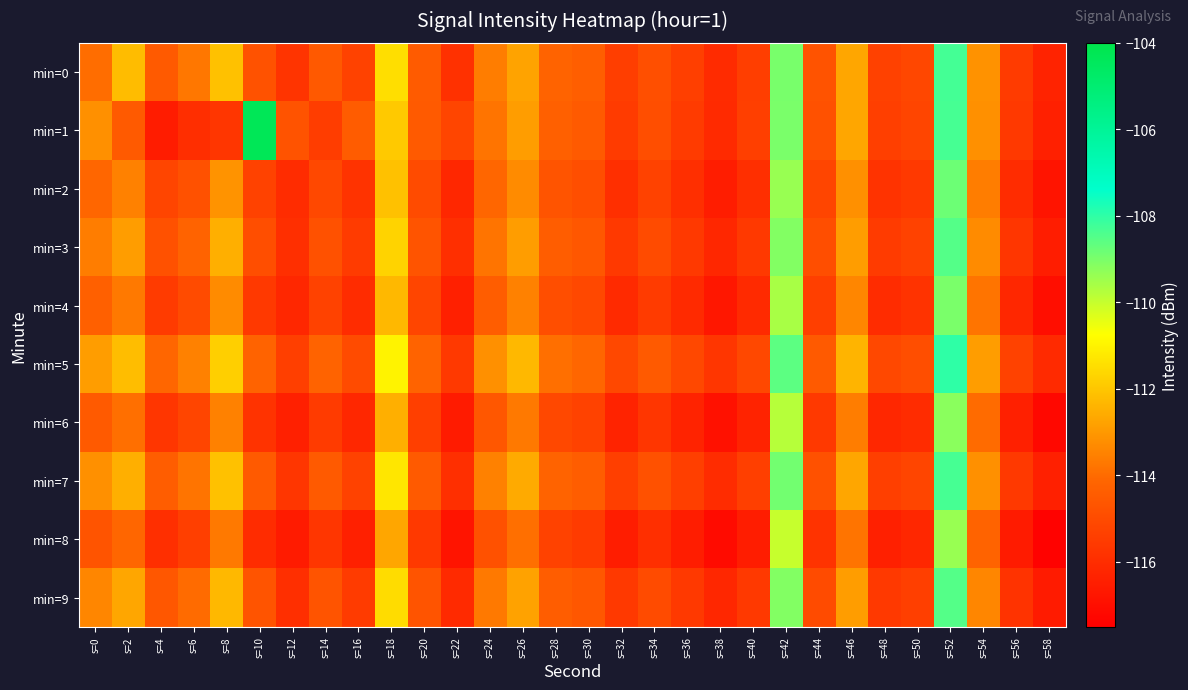

Reading right to left, transcribe all the data shown in this chart.

min=0: s=58=-116.3	s=56=-115.5	s=54=-113.1	s=52=-108.3	s=50=-115.1	s=48=-115.3	s=46=-112.7	s=44=-114.7	s=42=-109.0	s=40=-115.4	s=38=-116.1	s=36=-115.4	s=34=-114.9	s=32=-115.4	s=30=-114.4	s=28=-114.2	s=26=-112.8	s=24=-113.6	s=22=-115.9	s=20=-114.5	s=18=-111.5	s=16=-115.3	s=14=-114.5	s=12=-115.7	s=10=-114.8	s=8=-112.1	s=6=-113.8	s=4=-114.5	s=2=-112.2	s=0=-114.0
min=1: s=58=-116.4	s=56=-115.6	s=54=-113.2	s=52=-108.3	s=50=-115.2	s=48=-115.4	s=46=-112.7	s=44=-114.8	s=42=-109.0	s=40=-115.4	s=38=-116.1	s=36=-115.5	s=34=-114.9	s=32=-115.5	s=30=-114.5	s=28=-114.3	s=26=-112.9	s=24=-113.8	s=22=-115.2	s=20=-114.5	s=18=-111.9	s=16=-114.4	s=14=-115.5	s=12=-114.8	s=10=-104.3	s=8=-115.7	s=6=-116.0	s=4=-116.5	s=2=-114.5	s=0=-113.2
min=2: s=58=-116.8	s=56=-116.0	s=54=-113.6	s=52=-108.8	s=50=-115.6	s=48=-115.8	s=46=-113.2	s=44=-115.2	s=42=-109.4	s=40=-115.9	s=38=-116.5	s=36=-115.9	s=34=-115.3	s=32=-115.9	s=30=-114.9	s=28=-114.7	s=26=-113.3	s=24=-114.1	s=22=-116.2	s=20=-115.0	s=18=-112.1	s=16=-115.8	s=14=-115.1	s=12=-116.0	s=10=-115.3	s=8=-113.1	s=6=-114.8	s=4=-115.2	s=2=-113.5	s=0=-114.1
min=3: s=58=-116.5	s=56=-115.7	s=54=-113.3	s=52=-108.5	s=50=-115.3	s=48=-115.5	s=46=-112.9	s=44=-114.9	s=42=-109.1	s=40=-115.6	s=38=-116.2	s=36=-115.6	s=34=-115.0	s=32=-115.6	s=30=-114.6	s=28=-114.4	s=26=-112.9	s=24=-113.8	s=22=-115.9	s=20=-114.7	s=18=-111.7	s=16=-115.5	s=14=-114.8	s=12=-115.9	s=10=-114.9	s=8=-112.5	s=6=-114.2	s=4=-114.8	s=2=-112.9	s=0=-113.6
min=4: s=58=-117.0	s=56=-116.2	s=54=-113.8	s=52=-109.0	s=50=-115.8	s=48=-116.0	s=46=-113.4	s=44=-115.4	s=42=-109.6	s=40=-116.1	s=38=-116.7	s=36=-116.1	s=34=-115.5	s=32=-116.1	s=30=-115.1	s=28=-114.9	s=26=-113.5	s=24=-114.4	s=22=-116.4	s=20=-115.2	s=18=-112.3	s=16=-116.0	s=14=-115.3	s=12=-116.2	s=10=-115.6	s=8=-113.3	s=6=-115.0	s=4=-115.5	s=2=-113.7	s=0=-114.3
min=5: s=58=-116.1	s=56=-115.3	s=54=-112.9	s=52=-108.0	s=50=-114.9	s=48=-115.1	s=46=-112.4	s=44=-114.5	s=42=-108.6	s=40=-115.1	s=38=-115.7	s=36=-115.1	s=34=-114.5	s=32=-115.1	s=30=-114.1	s=28=-113.9	s=26=-112.3	s=24=-113.2	s=22=-115.6	s=20=-114.2	s=18=-111.0	s=16=-115.0	s=14=-114.2	s=12=-115.4	s=10=-114.2	s=8=-111.8	s=6=-113.5	s=4=-114.1	s=2=-112.2	s=0=-112.9
min=6: s=58=-117.2	s=56=-116.4	s=54=-114.0	s=52=-109.2	s=50=-116.0	s=48=-116.2	s=46=-113.6	s=44=-115.6	s=42=-109.8	s=40=-116.3	s=38=-116.9	s=36=-116.3	s=34=-115.7	s=32=-116.3	s=30=-115.3	s=28=-115.1	s=26=-113.7	s=24=-114.6	s=22=-116.6	s=20=-115.4	s=18=-112.5	s=16=-116.2	s=14=-115.5	s=12=-116.4	s=10=-115.8	s=8=-113.5	s=6=-115.2	s=4=-115.7	s=2=-113.9	s=0=-114.5
min=7: s=58=-116.4	s=56=-115.6	s=54=-113.2	s=52=-108.3	s=50=-115.2	s=48=-115.4	s=46=-112.7	s=44=-114.8	s=42=-108.9	s=40=-115.4	s=38=-116.0	s=36=-115.4	s=34=-114.8	s=32=-115.4	s=30=-114.4	s=28=-114.2	s=26=-112.6	s=24=-113.5	s=22=-115.9	s=20=-114.5	s=18=-111.3	s=16=-115.3	s=14=-114.5	s=12=-115.7	s=10=-114.5	s=8=-112.1	s=6=-113.8	s=4=-114.4	s=2=-112.5	s=0=-113.2
min=8: s=58=-117.4	s=56=-116.6	s=54=-114.2	s=52=-109.4	s=50=-116.2	s=48=-116.4	s=46=-113.8	s=44=-115.8	s=42=-110.0	s=40=-116.5	s=38=-117.1	s=36=-116.5	s=34=-115.9	s=32=-116.5	s=30=-115.5	s=28=-115.3	s=26=-113.9	s=24=-114.8	s=22=-116.8	s=20=-115.6	s=18=-112.7	s=16=-116.4	s=14=-115.7	s=12=-116.6	s=10=-116.0	s=8=-113.7	s=6=-115.4	s=4=-115.9	s=2=-114.1	s=0=-114.7
min=9: s=58=-116.6	s=56=-115.8	s=54=-113.4	s=52=-108.5	s=50=-115.4	s=48=-115.6	s=46=-112.9	s=44=-115.0	s=42=-109.1	s=40=-115.6	s=38=-116.2	s=36=-115.6	s=34=-115.0	s=32=-115.6	s=30=-114.6	s=28=-114.4	s=26=-112.8	s=24=-113.7	s=22=-116.1	s=20=-114.7	s=18=-111.5	s=16=-115.5	s=14=-114.7	s=12=-115.9	s=10=-114.7	s=8=-112.3	s=6=-114.0	s=4=-114.6	s=2=-112.7	s=0=-113.4